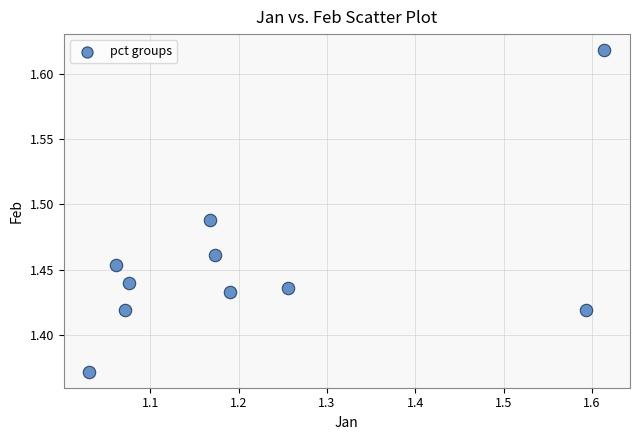

What is the range of X values (max minus min)?

0.6